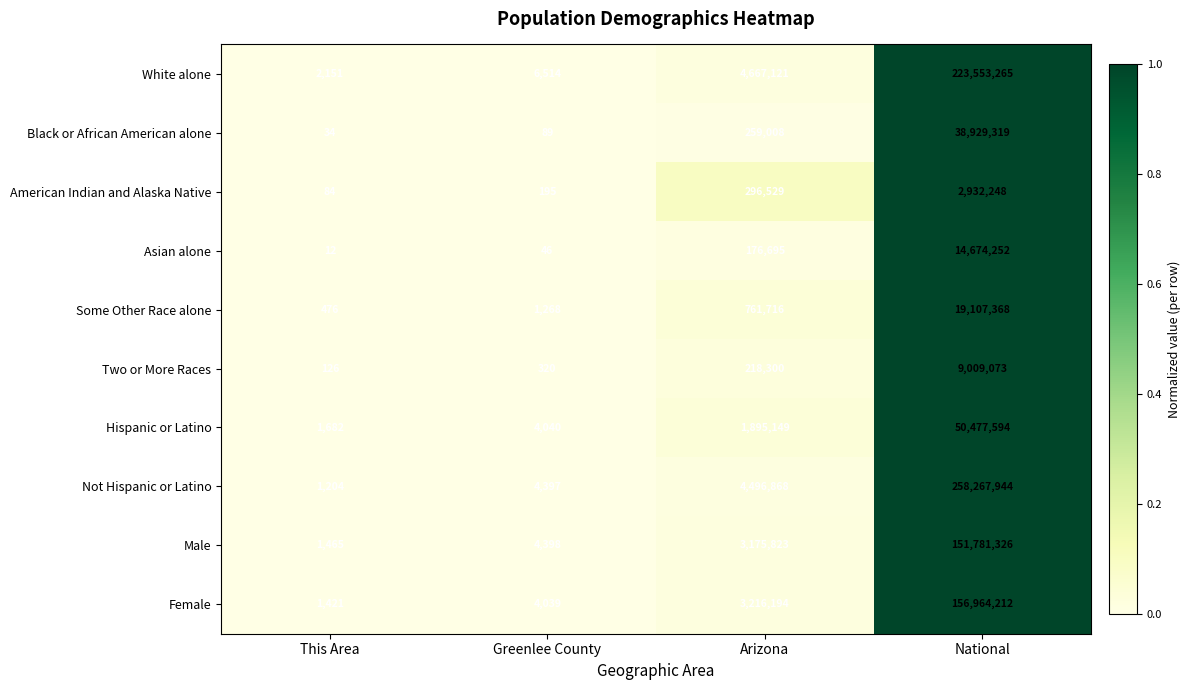

Which series has the largest range (max minus min)?

Not Hispanic or Latino